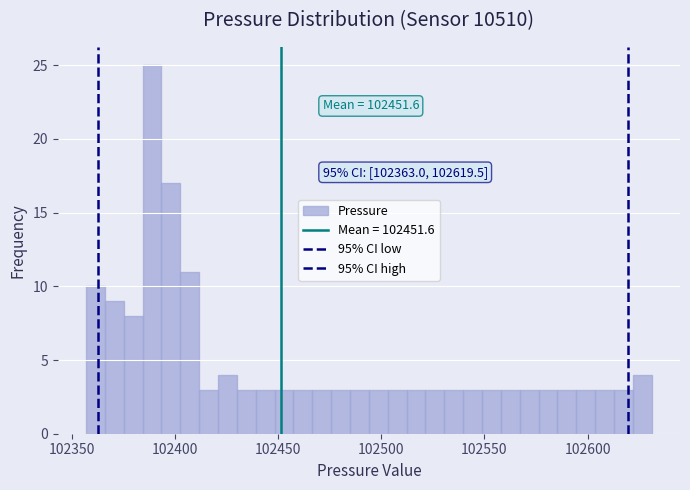

Around what value on the x-axis is the tallest bar? Give the approximate position of its centre, as read against the axis.

102390